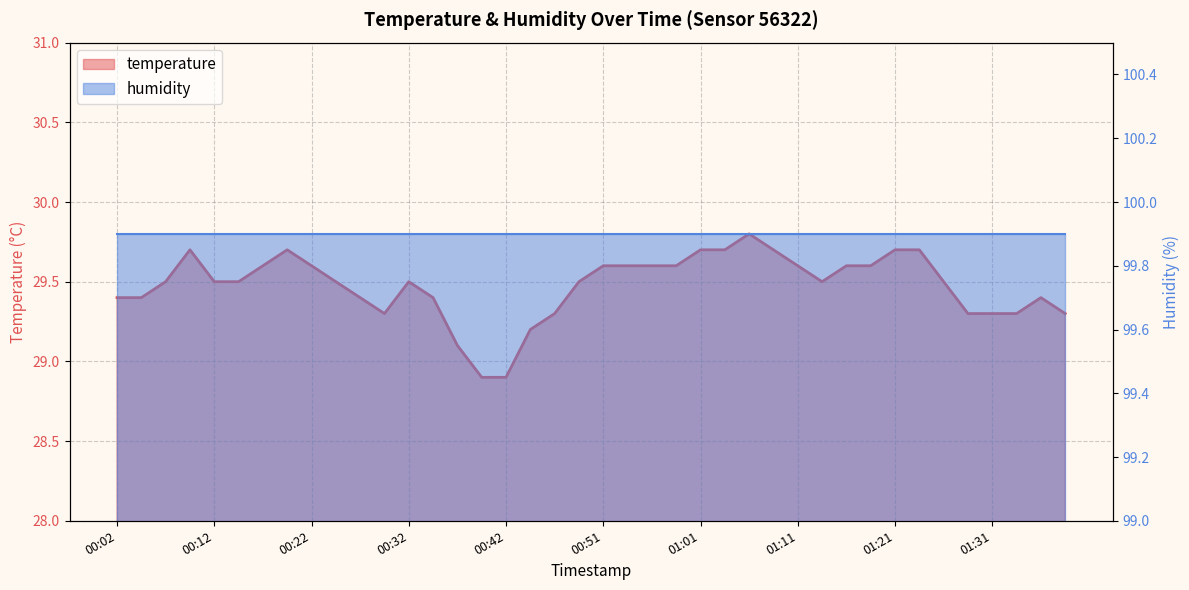

What is the average value of the temperature line series?

29.5